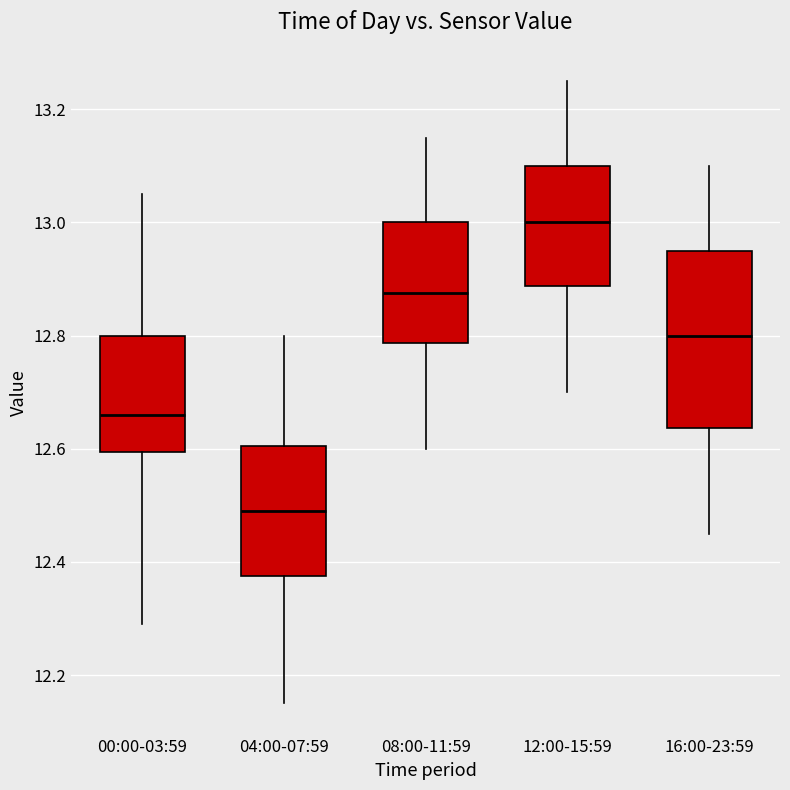

Reading left to right, read every box against the y-axis: the position of its median line, the range the box covers, and the ends of its whiskers. The values are not printed on the chart, so give them approximately, as read against the axis.

00:00-03:59: median 12.66, box 12.60 to 12.80, whiskers 12.30 to 13.06
04:00-07:59: median 12.50, box 12.38 to 12.60, whiskers 12.16 to 12.80
08:00-11:59: median 12.88, box 12.78 to 13.00, whiskers 12.60 to 13.16
12:00-15:59: median 13.00, box 12.88 to 13.10, whiskers 12.70 to 13.26
16:00-23:59: median 12.80, box 12.64 to 12.96, whiskers 12.46 to 13.10